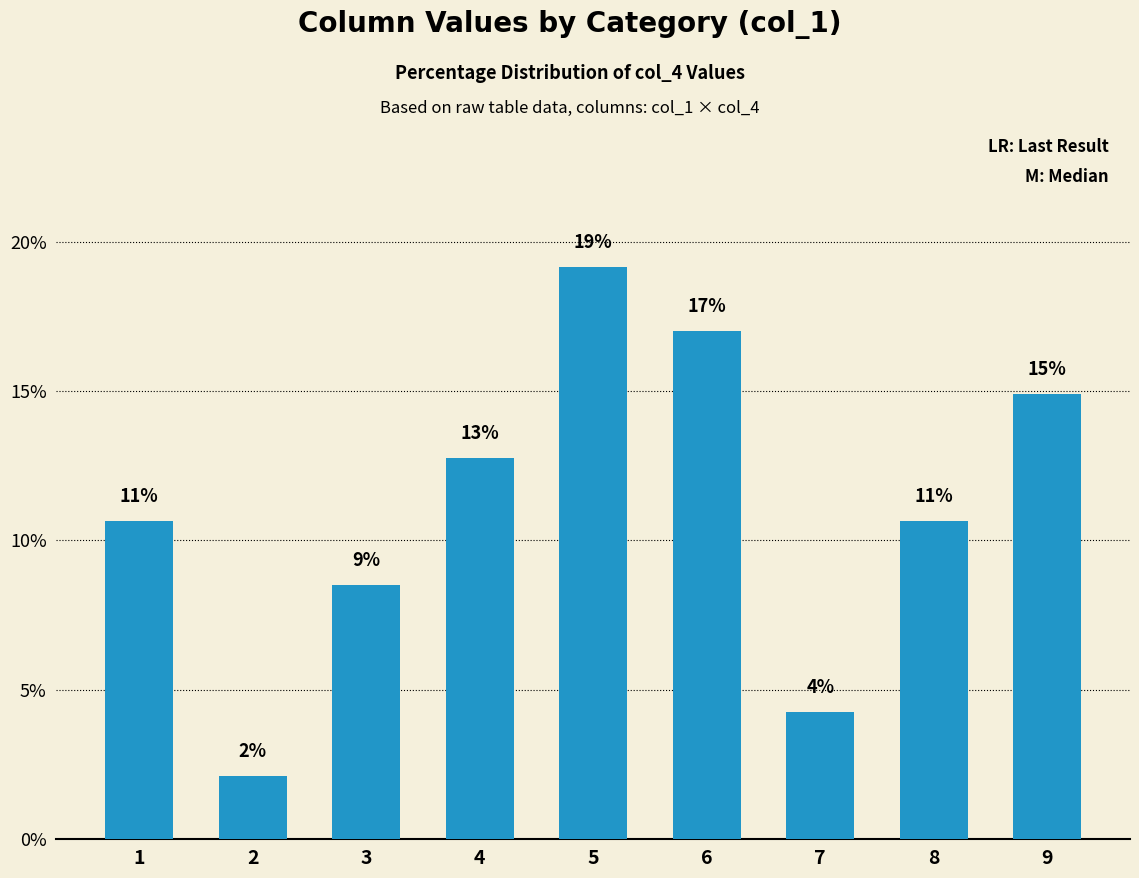

How many bars are there in total?

9